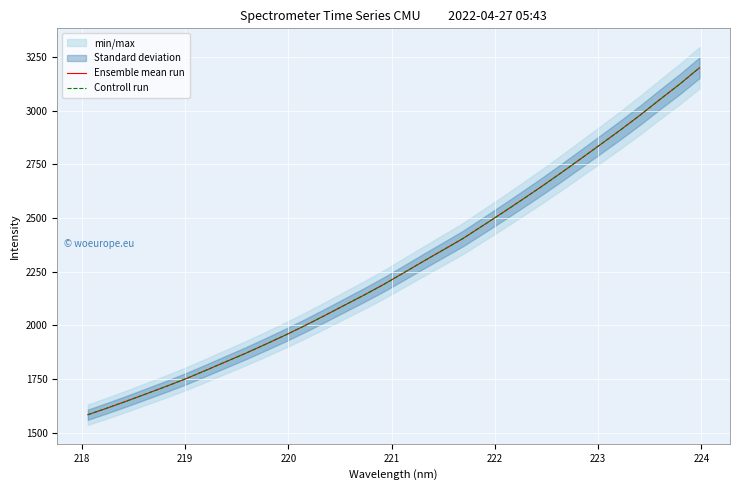

True or false: Controll run has a value of 4696.4 at 26.

False